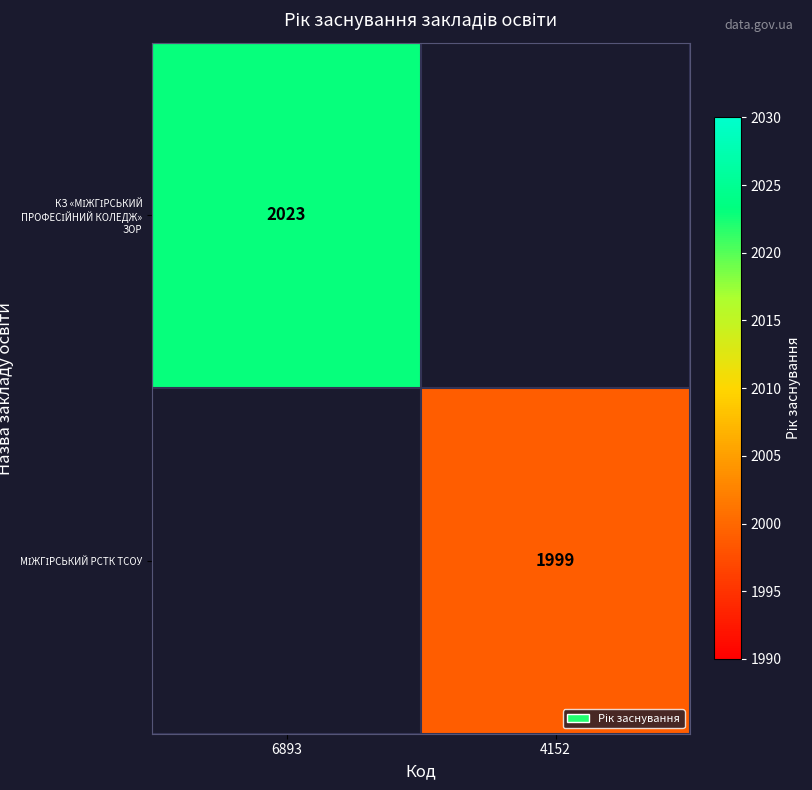

Read the МІЖГІРСЬКИЙ РСТК ТСОУ value at 4152.

1999.0